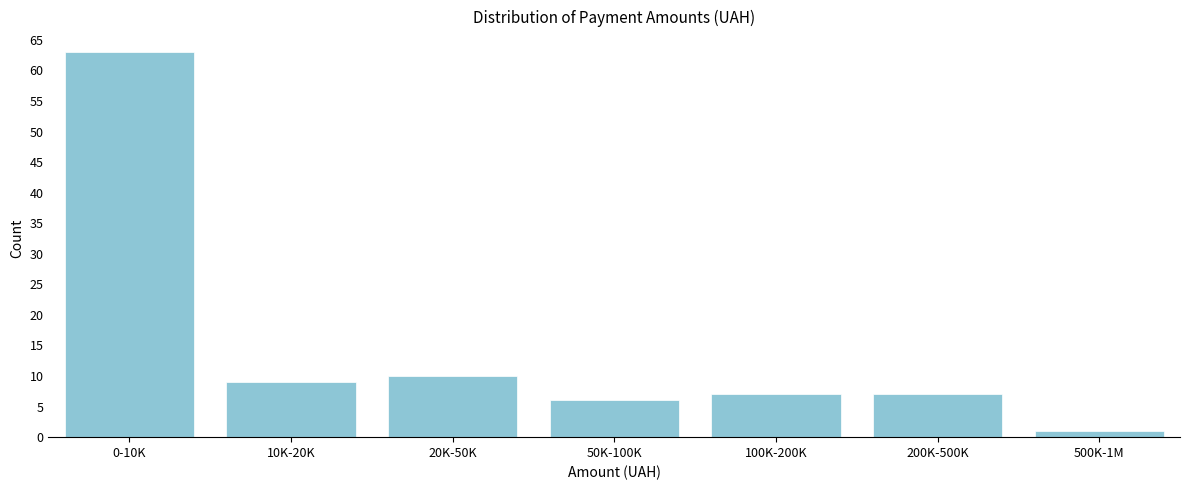

Reading left to right, transcribe all the data shown in this chart.

0-10K=63	10K-20K=9	20K-50K=10	50K-100K=6	100K-200K=7	200K-500K=7	500K-1M=1